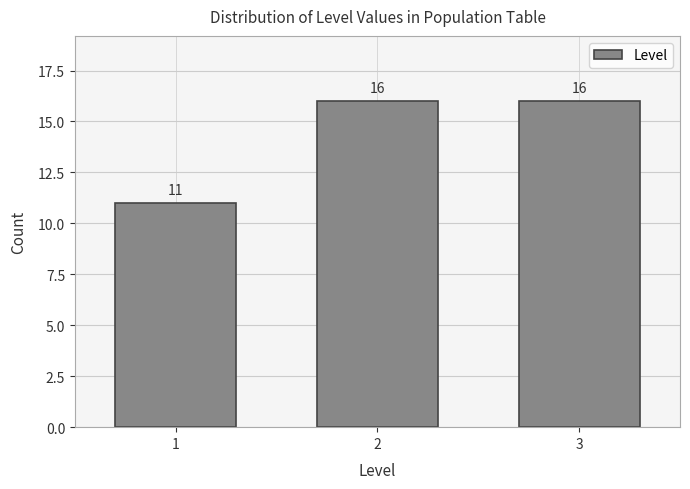

Reading left to right, what are all the values shown in this chart?

11	16	16